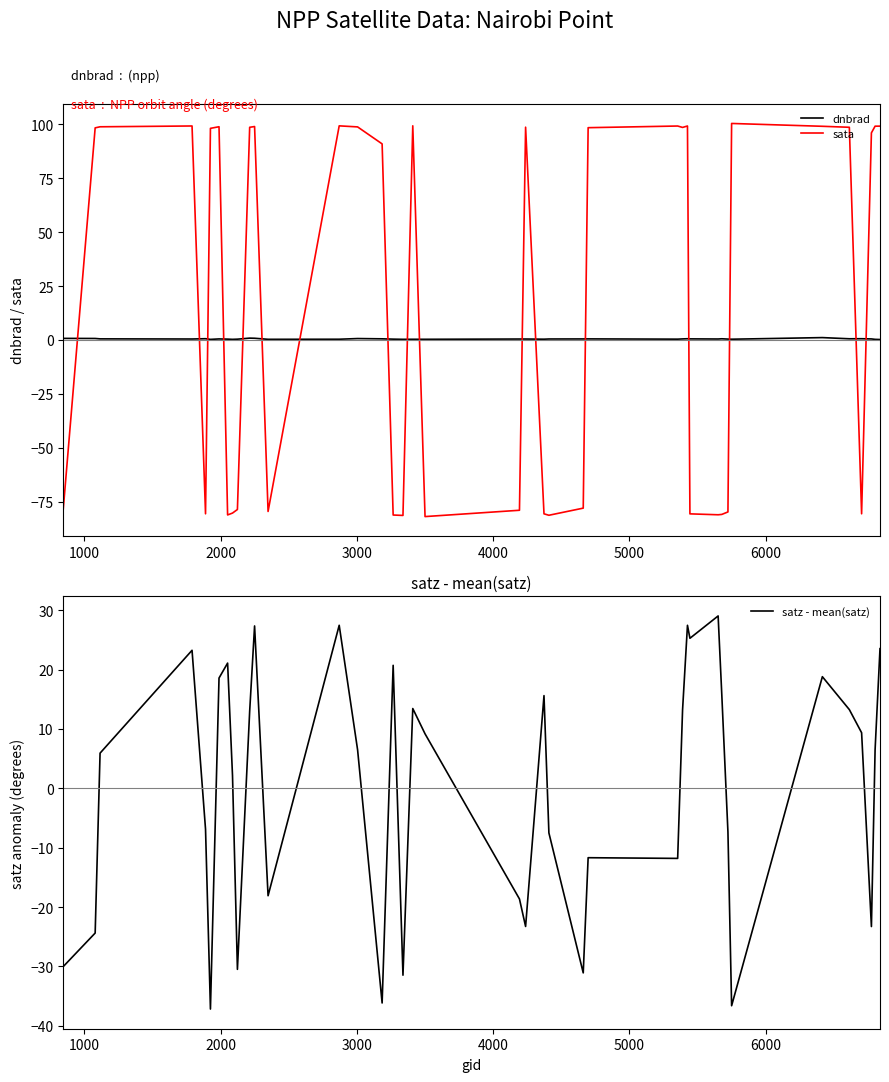

How many times do dnbrad and sata cross each other?

17